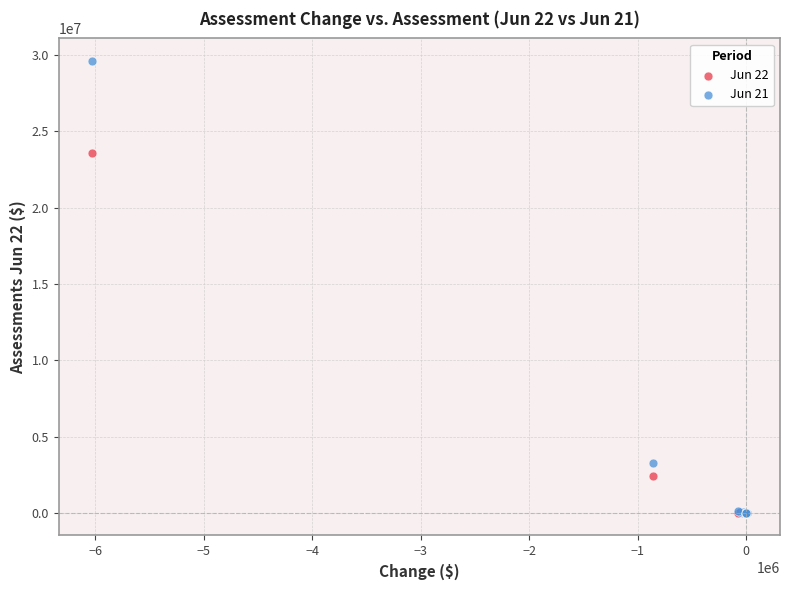

Across all series, what Y value is closest to 14803102?

23571537.5